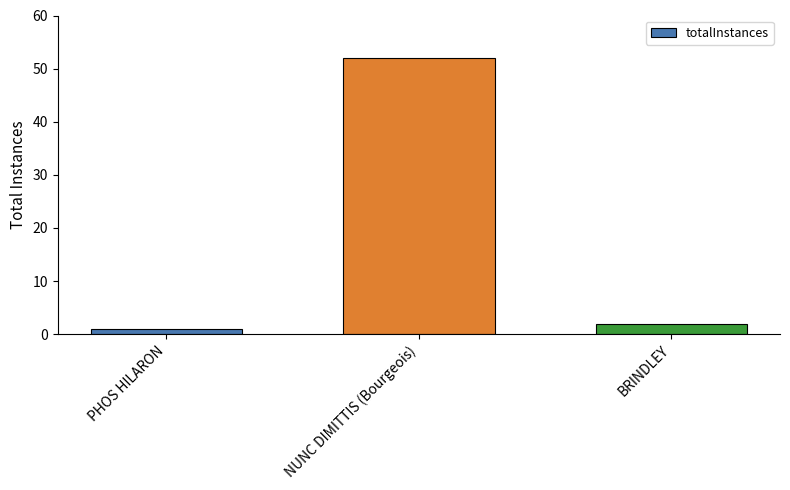

How many bars are there in total?

3